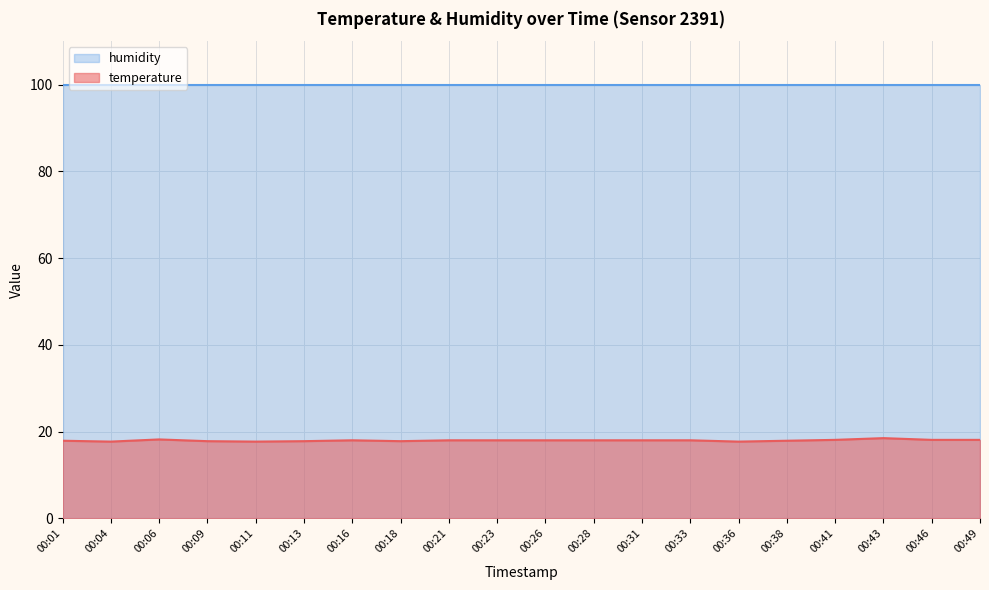

How many values are between 17 and 18?

15